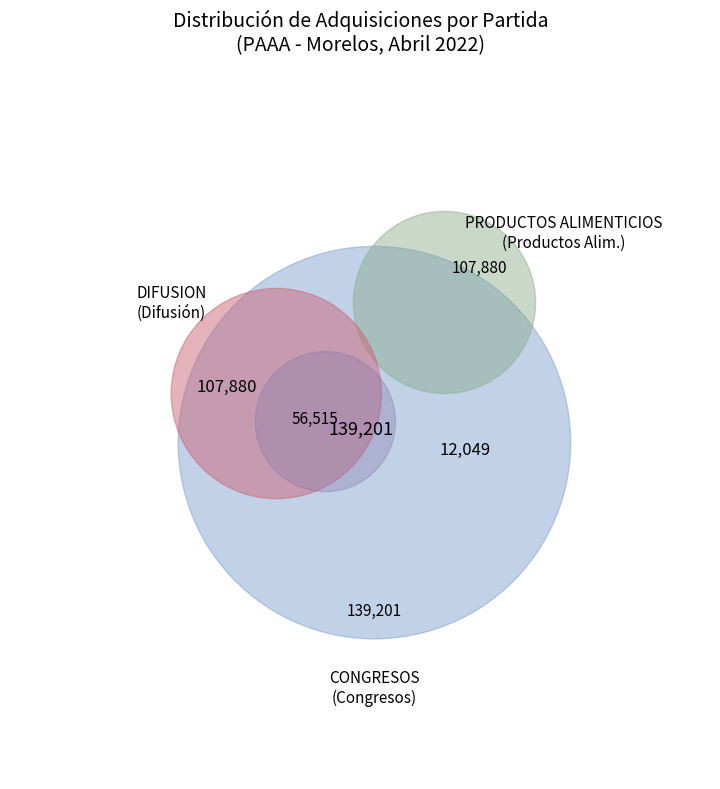

To the nearest percent, what is the average slice percentage?

3%